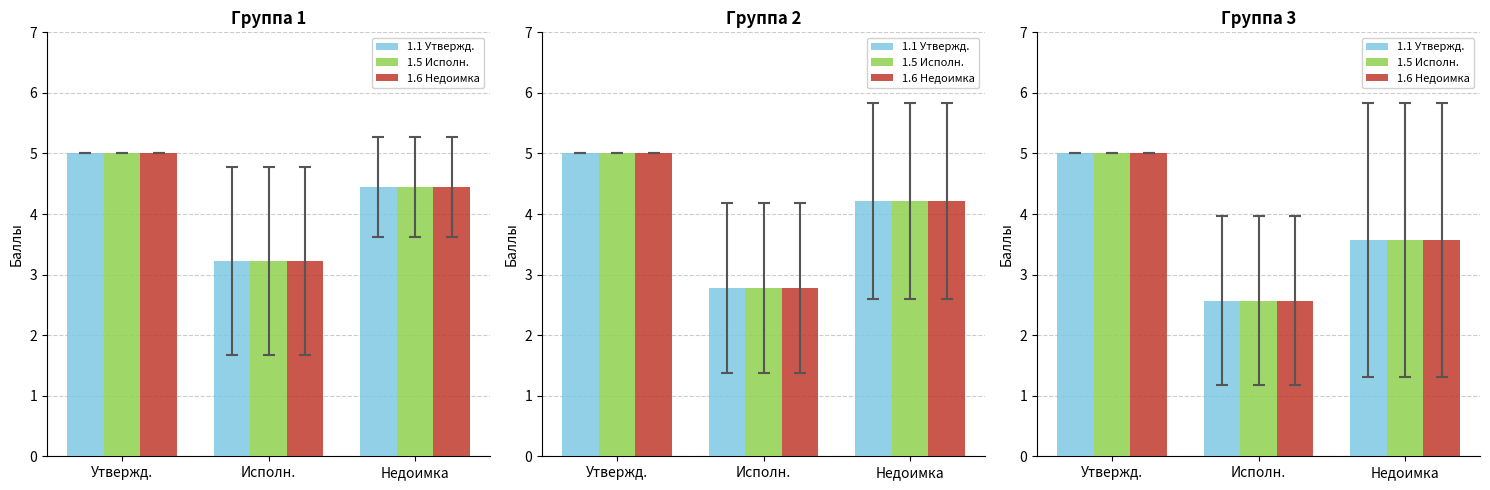

True or false: 1.1 Утвержд. has a value of 3.6 at Недоимка.

True